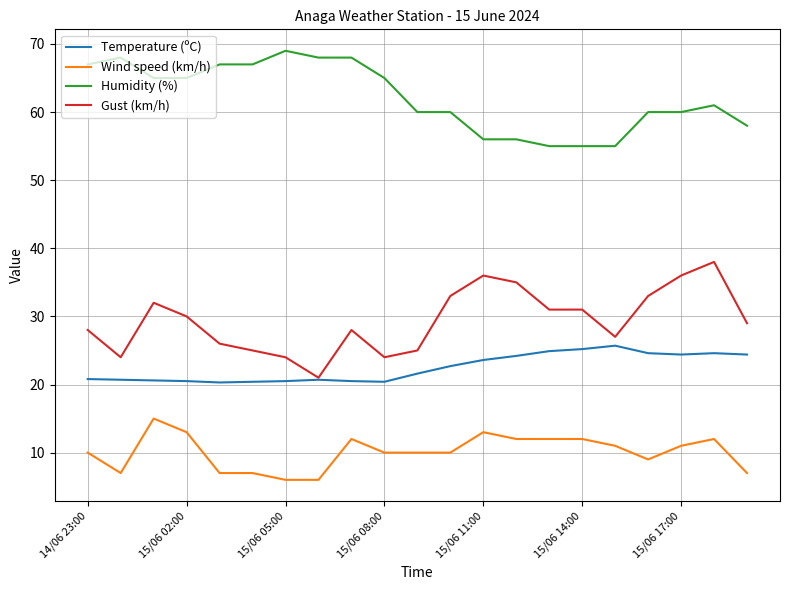

What is the maximum value shown in the chart?

69.0